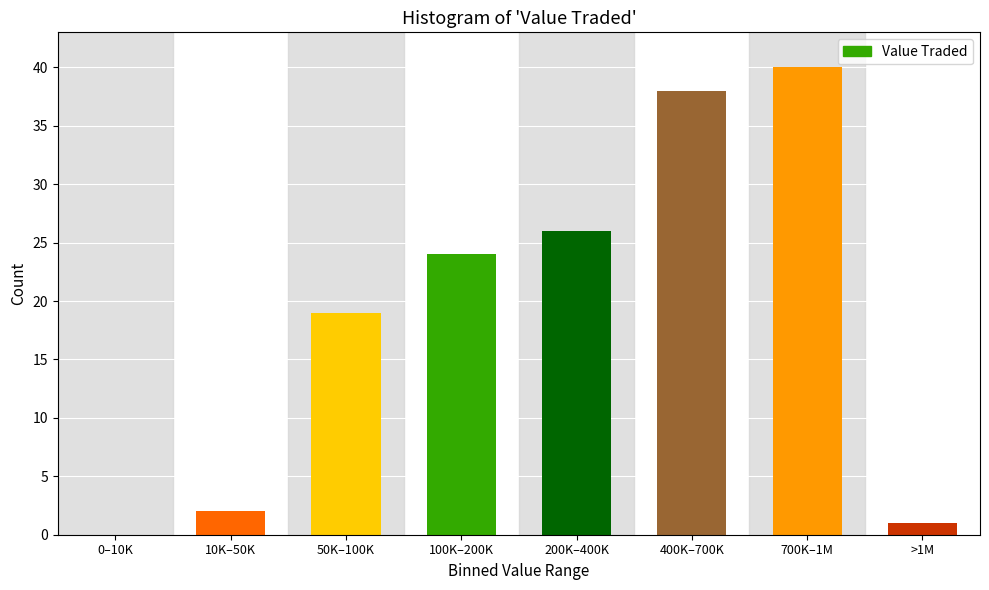

Reading left to right, extract all data points from this chart.

0–10K=0	10K–50K=2	50K–100K=19	100K–200K=24	200K–400K=26	400K–700K=38	700K–1M=40	>1M=1